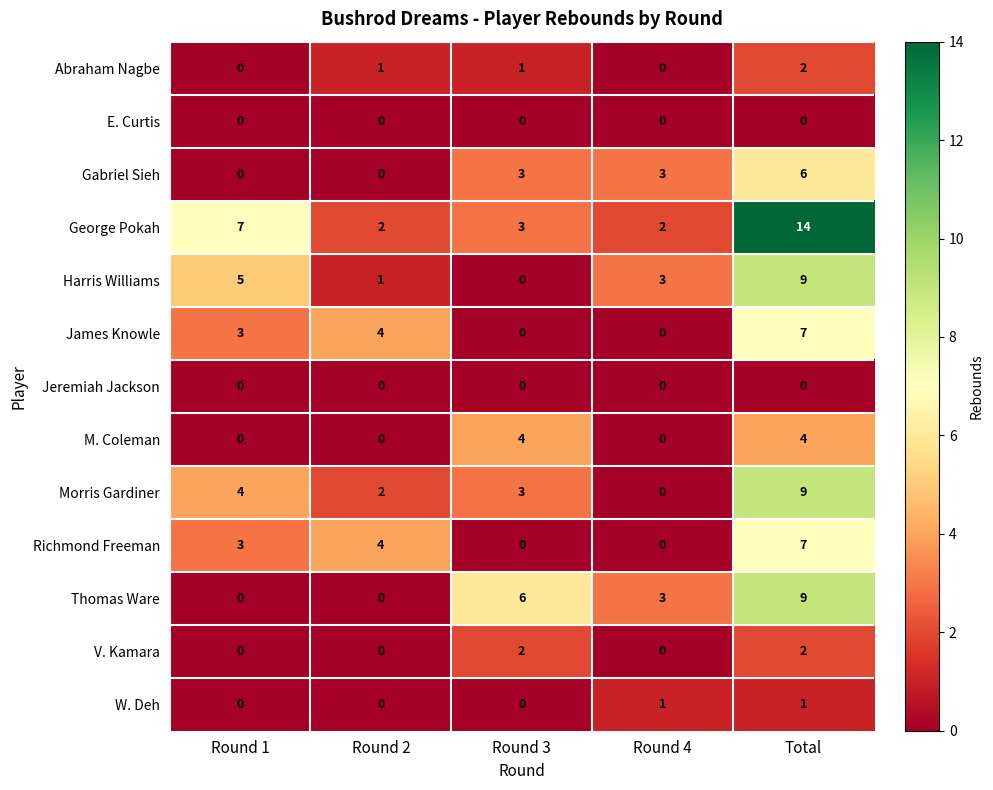

What is the difference between the second highest and minimum values in the Gabriel Sieh series?

3